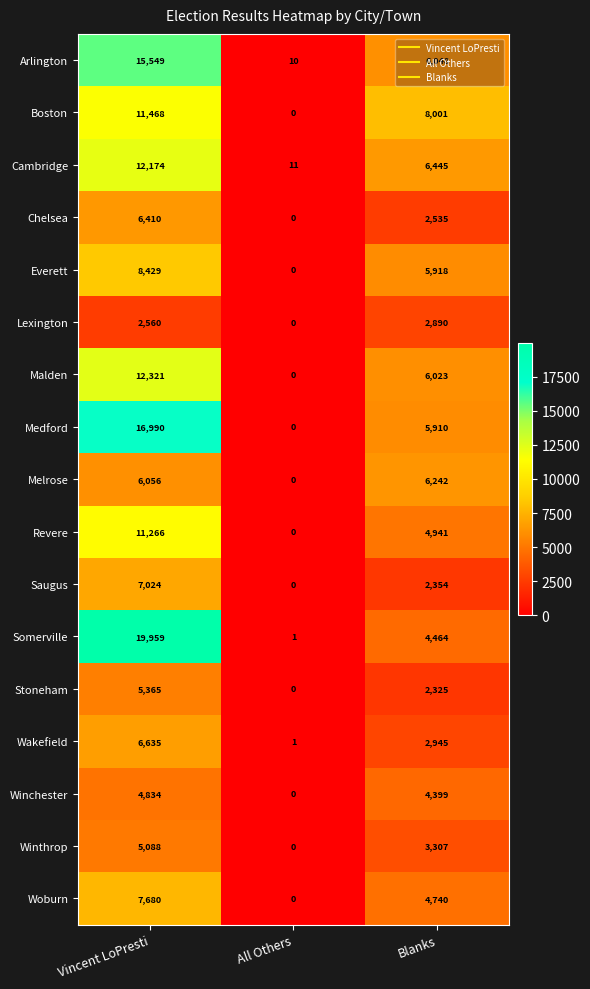

What is the spread (max minus min) of values at All Others?

11